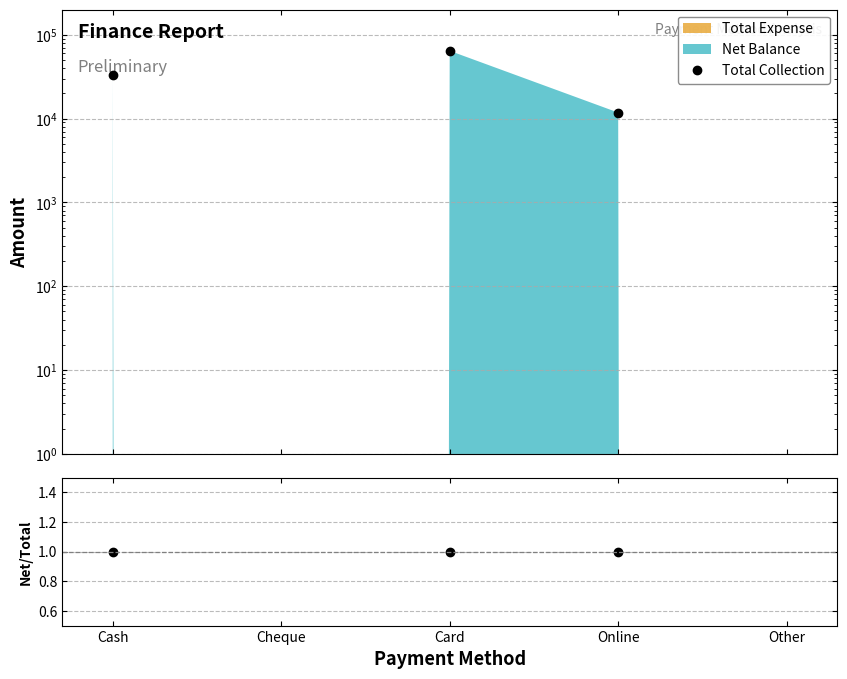

Reading left to right, list all the values displayed in this chart.

Total Collection: 33600	0	64400	11800	0
Net/Collection: 1	0	1	1	0